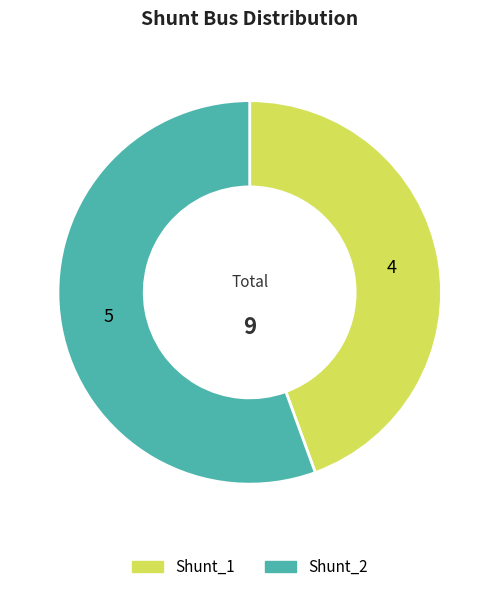

Do Shunt_2 and Shunt_1 together represent more than half of the pie?

Yes